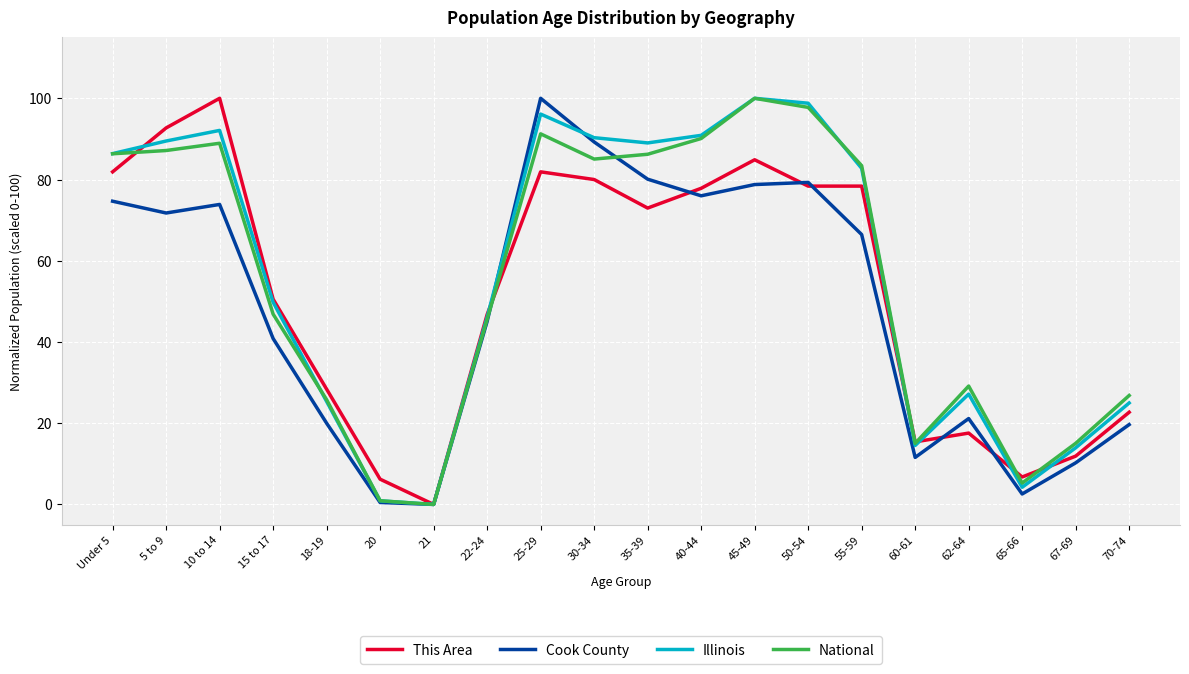

Where does the Illinois series first go above 82?

Under 5